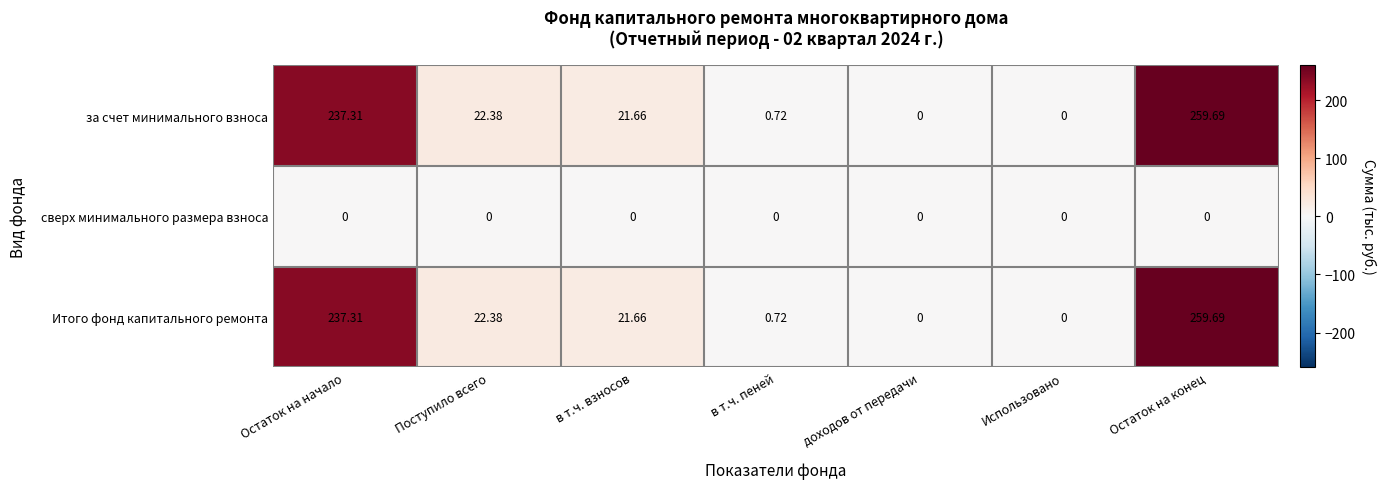

How many distinct data groups are displayed?

3